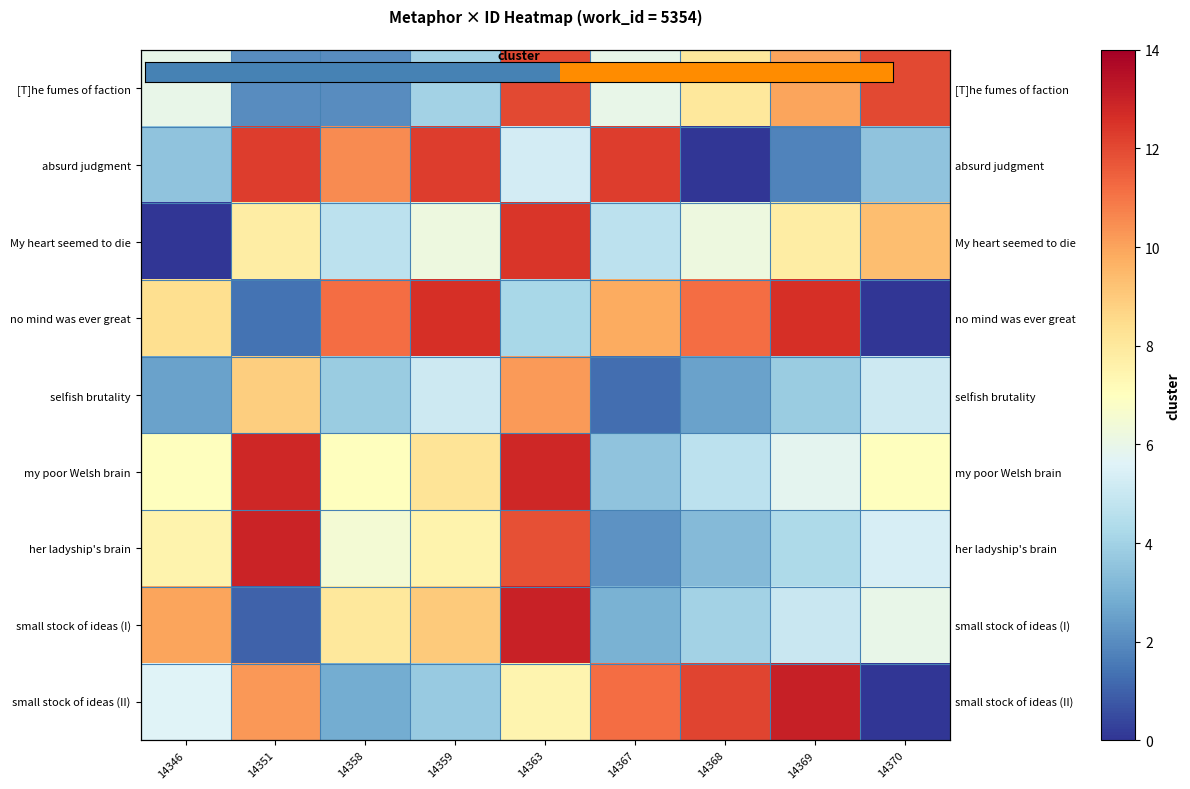

How many data points in small stock of ideas (I) are above 6?

4